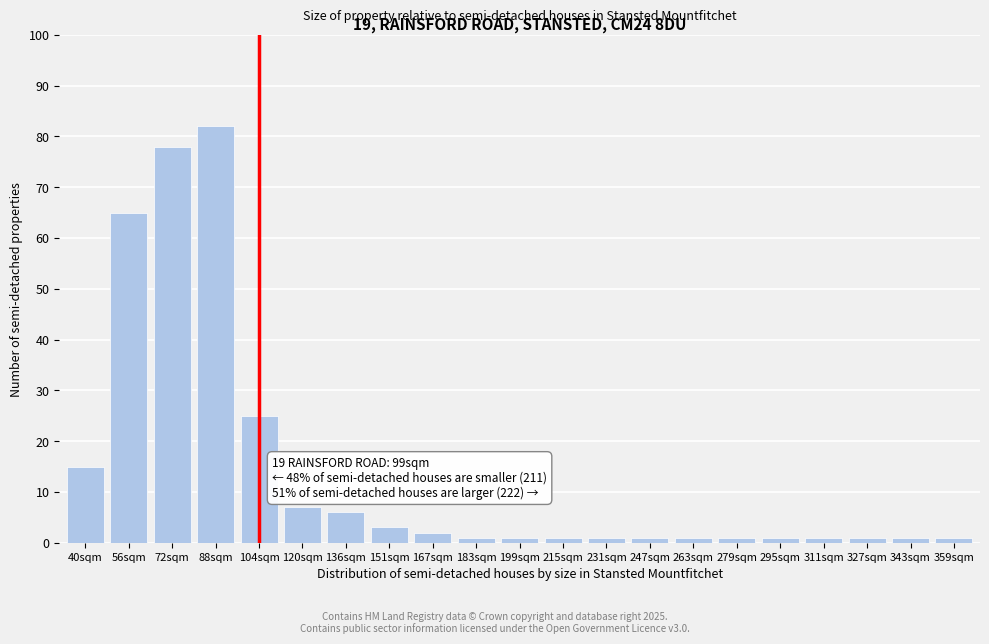

Reading left to right, extract all data points from this chart.

40sqm=15	56sqm=65	72sqm=78	88sqm=82	104sqm=25	120sqm=7	136sqm=6	151sqm=3	167sqm=2	183sqm=1	199sqm=1	215sqm=1	231sqm=1	247sqm=1	263sqm=1	279sqm=1	295sqm=1	311sqm=1	327sqm=1	343sqm=1	359sqm=1